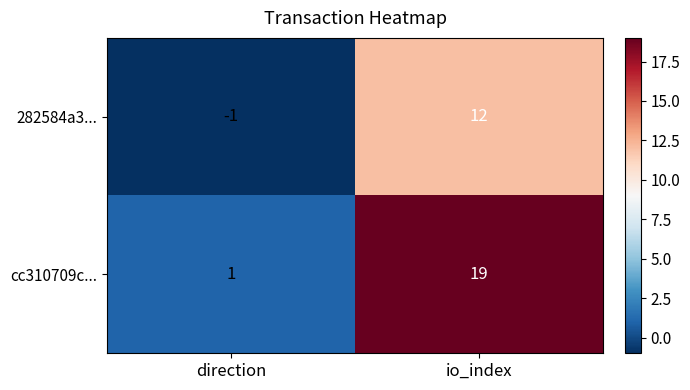

What is the difference between the maximum and minimum values in the 282584a3... series?

13